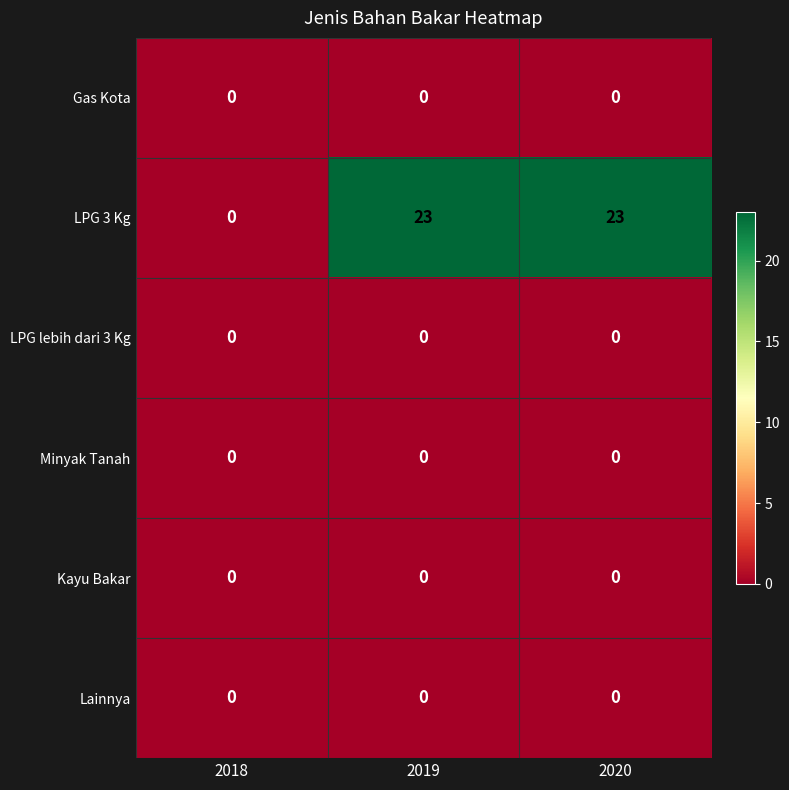

How many distinct data groups are displayed?

6